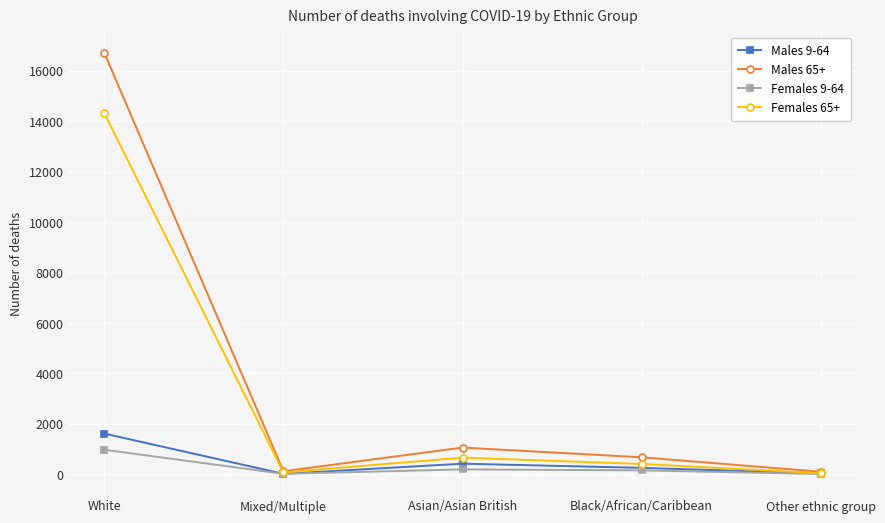

Count the number of categories in the chart.

5